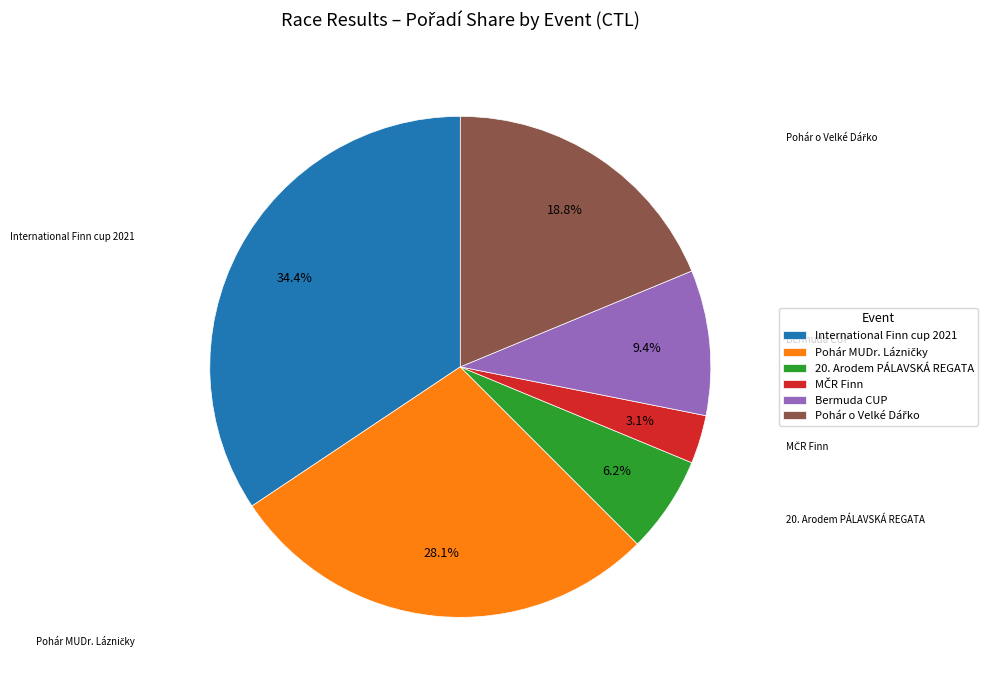

Which category has the biggest portion of the pie?

International Finn cup 2021